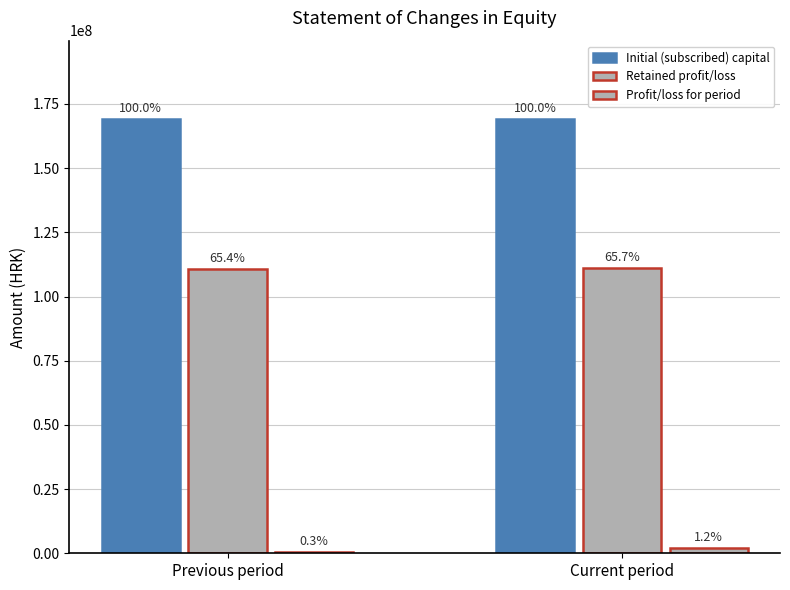

Between Current period and Previous period, which is larger?

Current period